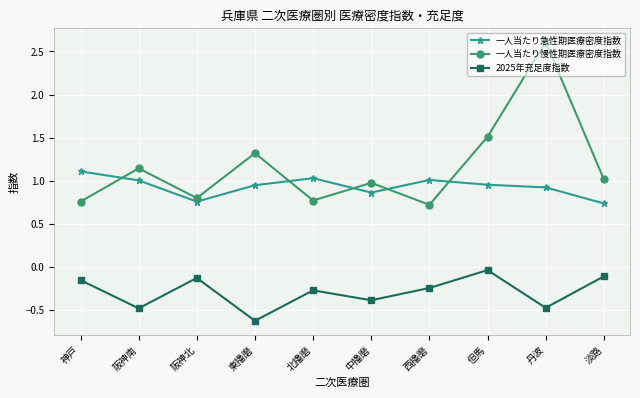

Where is the first local maximum for 2025年充足度指数?

阪神北